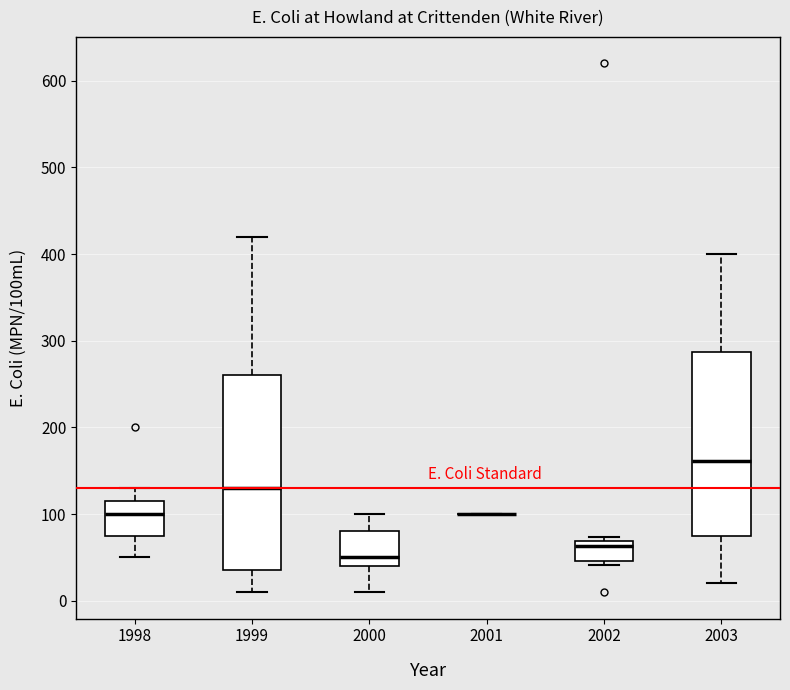

Where does the median line of the box at x = 1999 sit on the y-axis? The values are not printed on the chart, so give them approximately, as read against the axis.

130